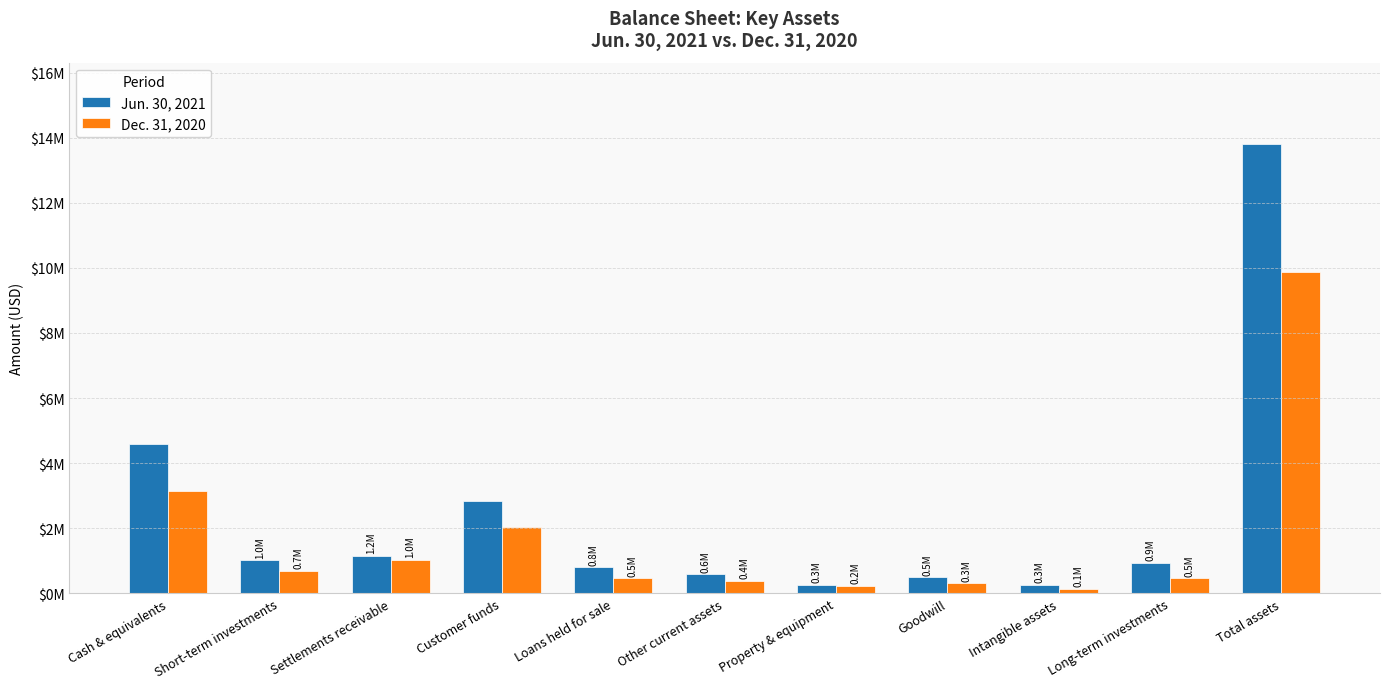

What are all the series names shown in the legend?

Jun. 30, 2021, Dec. 31, 2020